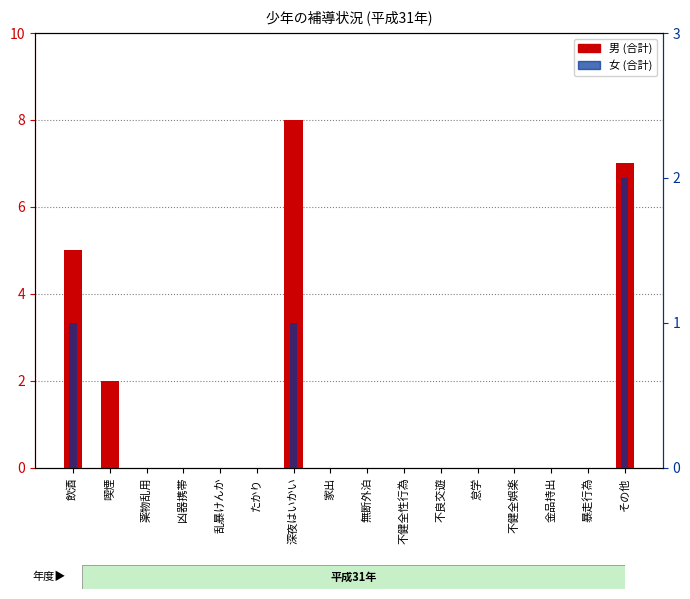

Is the value of 女 at 不健全娯楽 greater than the value of 男 at 乱暴けんか?

No